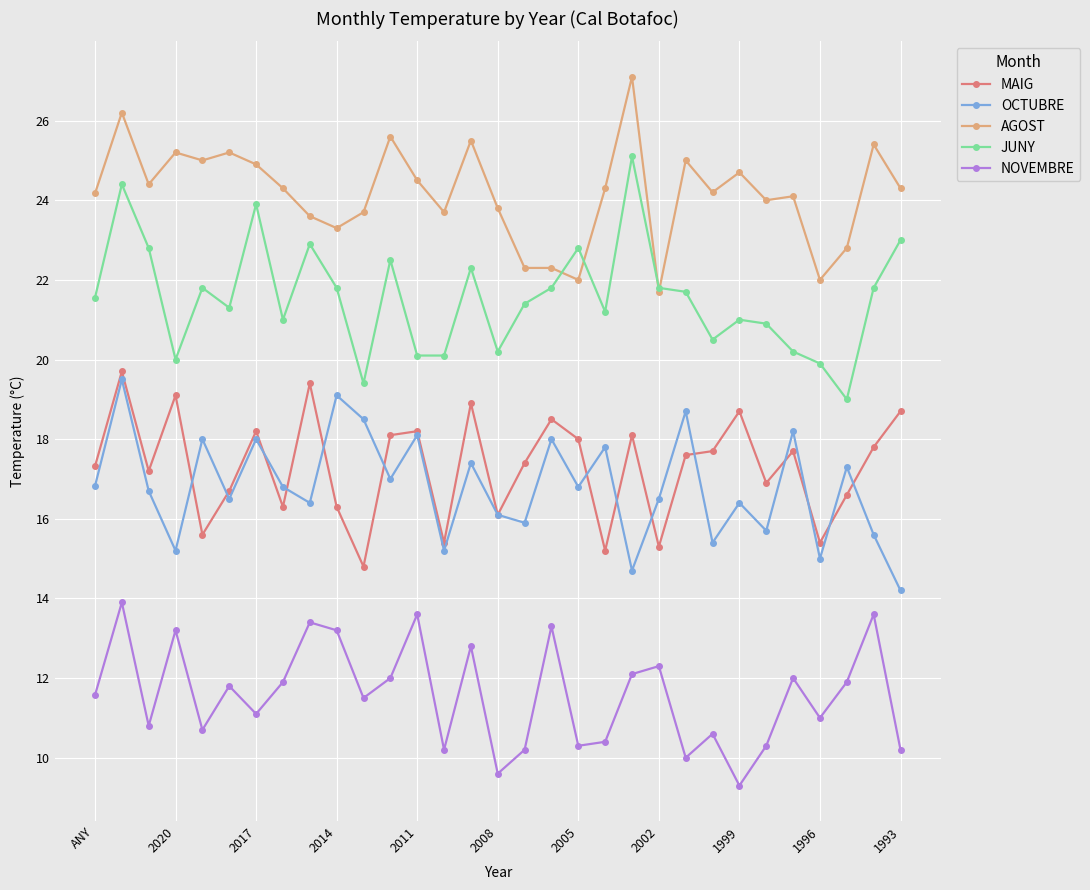

True or false: AGOST and OCTUBRE intersect in this chart.

False